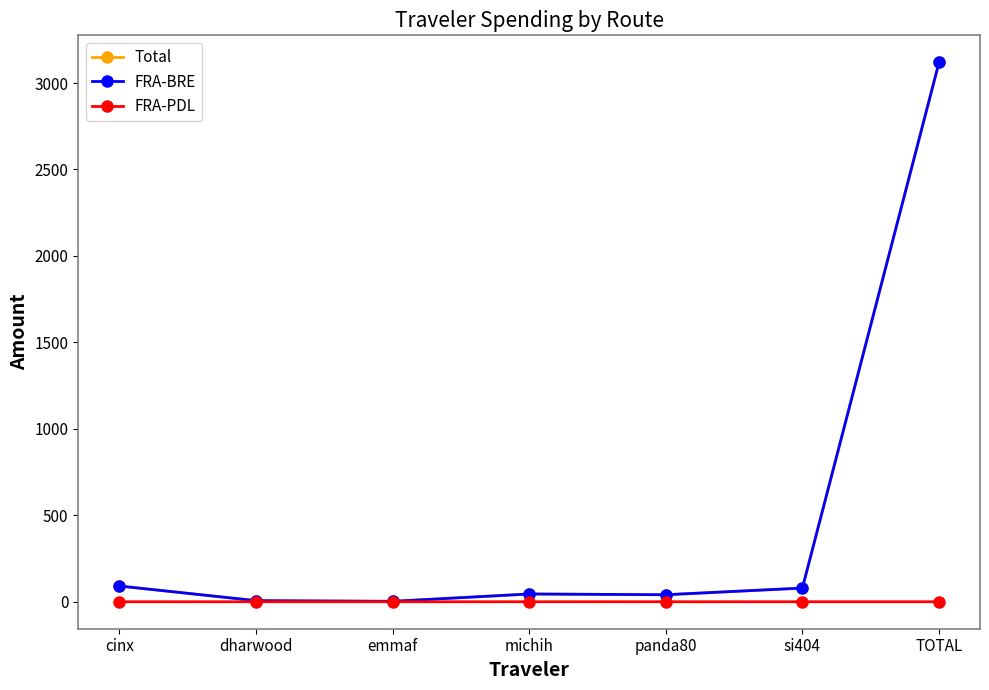

What is the greatest value displayed?

3120.0